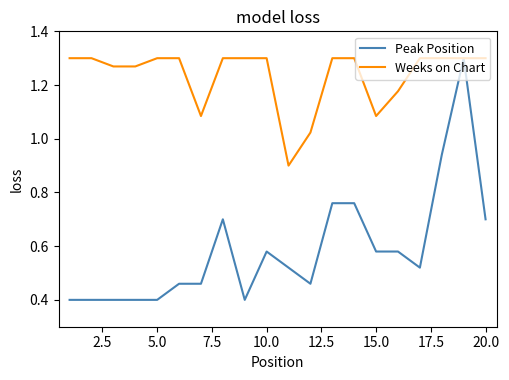

What is the minimum value for Peak Position?

0.4